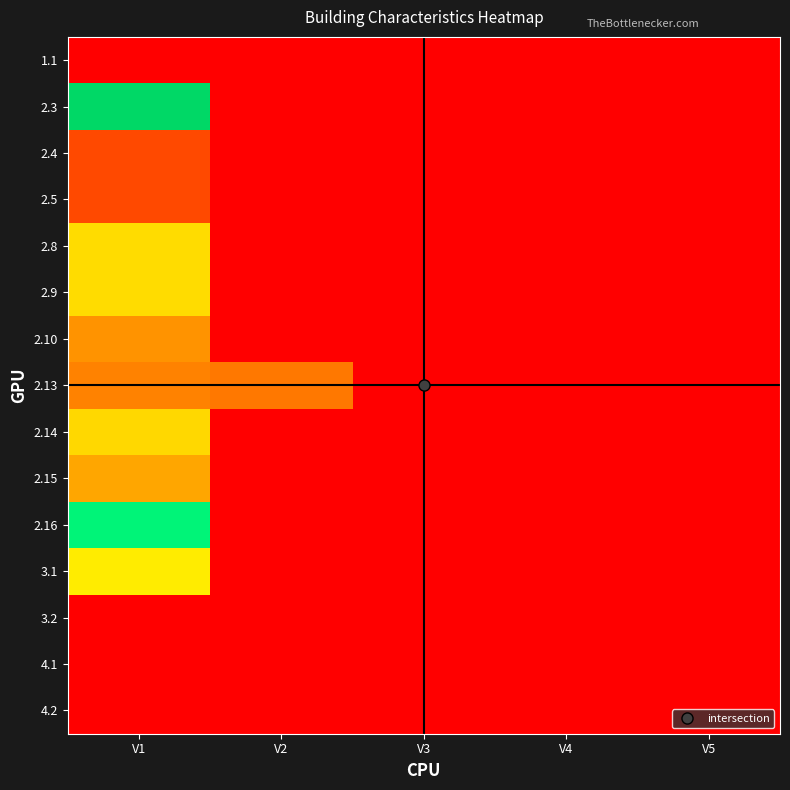

Rank the series at V4 from lowest to highest value.

1.1, 2.3, 2.4, 2.5, 2.8, 2.9, 2.10, 2.13, 2.14, 2.15, 2.16, 3.1, 3.2, 4.1, 4.2